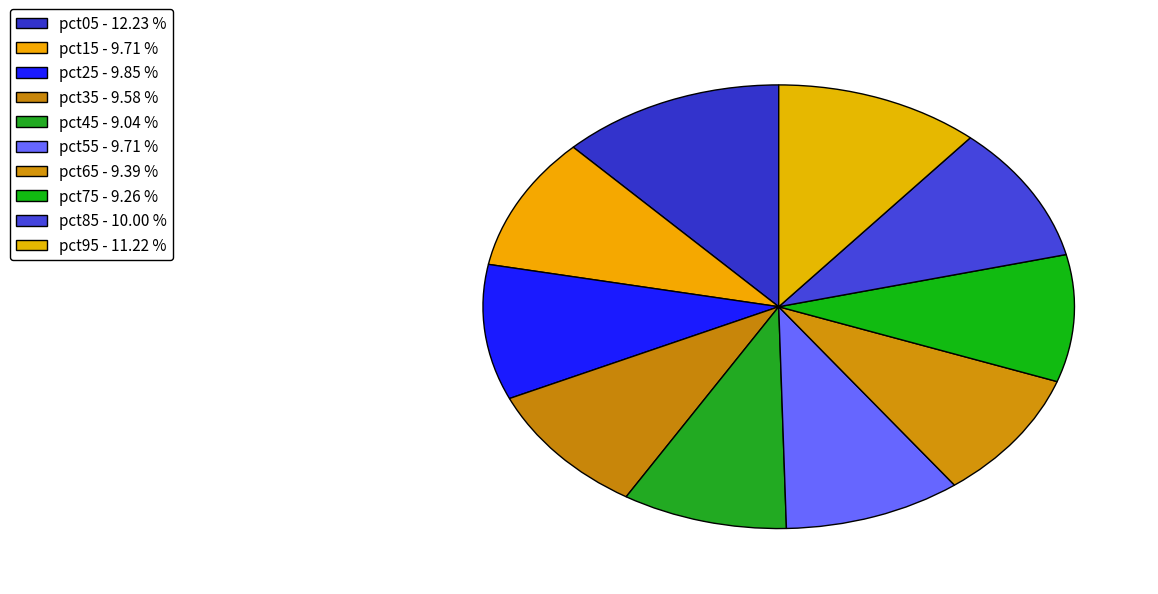

How many slices are in this pie chart?

10